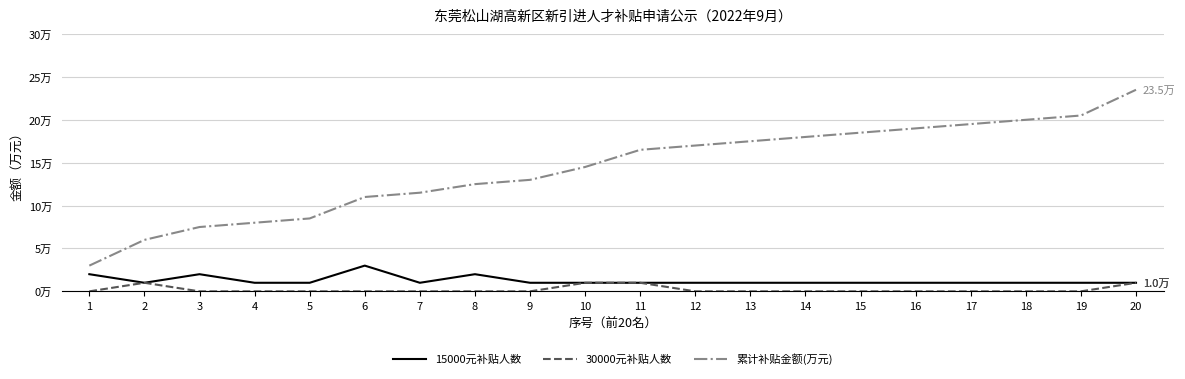

Which series changed the most between 2 and 4?

累计补贴金额(万元)